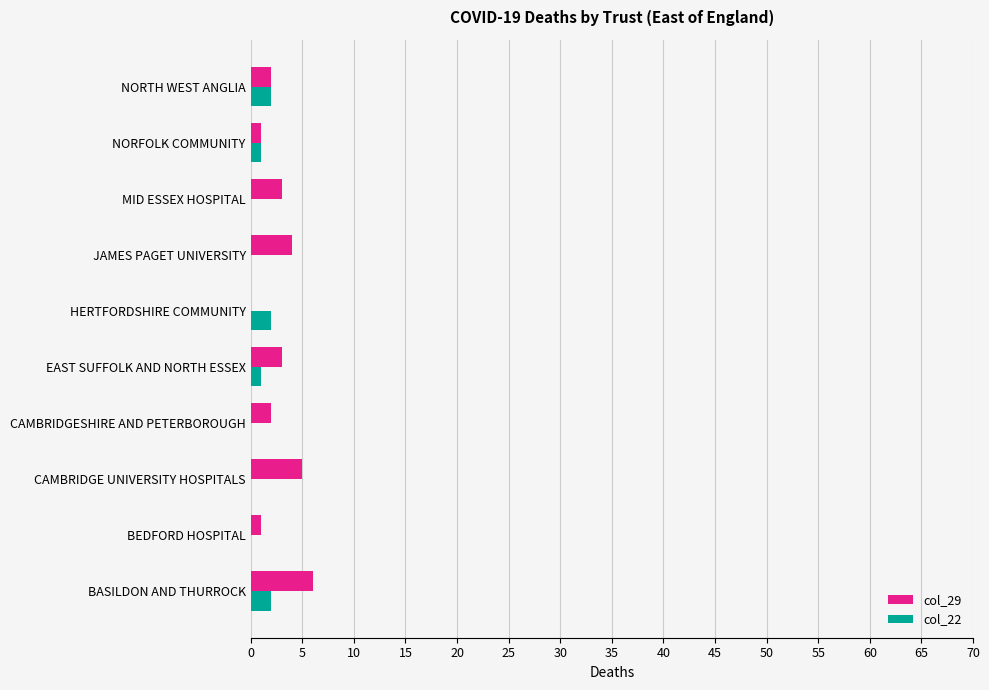

Is the value of col_29 at BASILDON AND THURROCK greater than the value of col_22 at NORTH WEST ANGLIA?

Yes